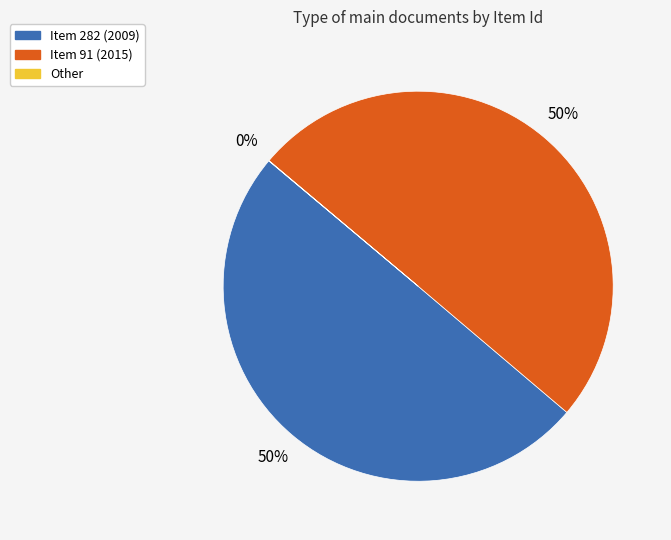

To the nearest percent, what is the average slice percentage?

33%